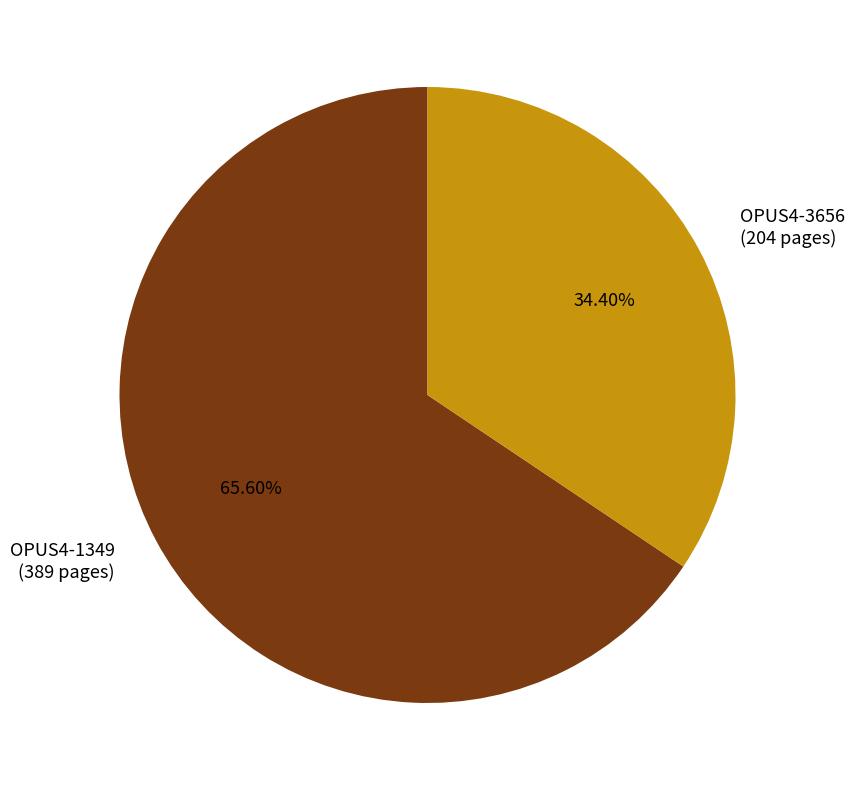

What is the smallest slice in the pie chart?

OPUS4-3656